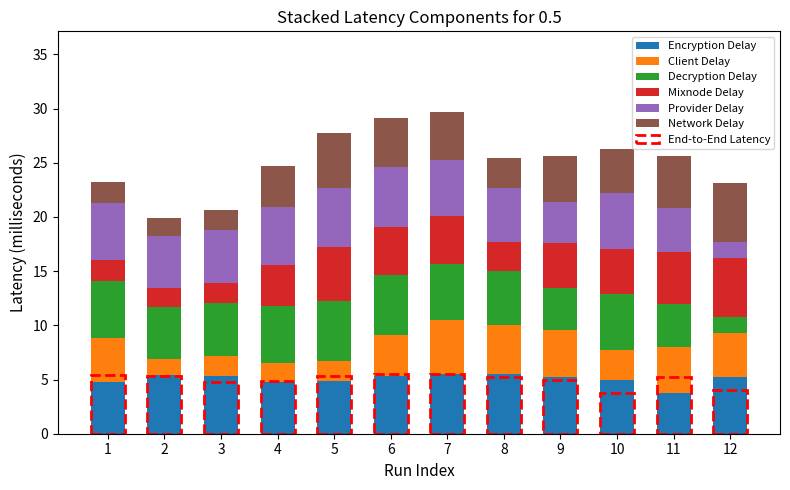

What is the difference between the maximum and minimum values in the Client Delay series?

3.5